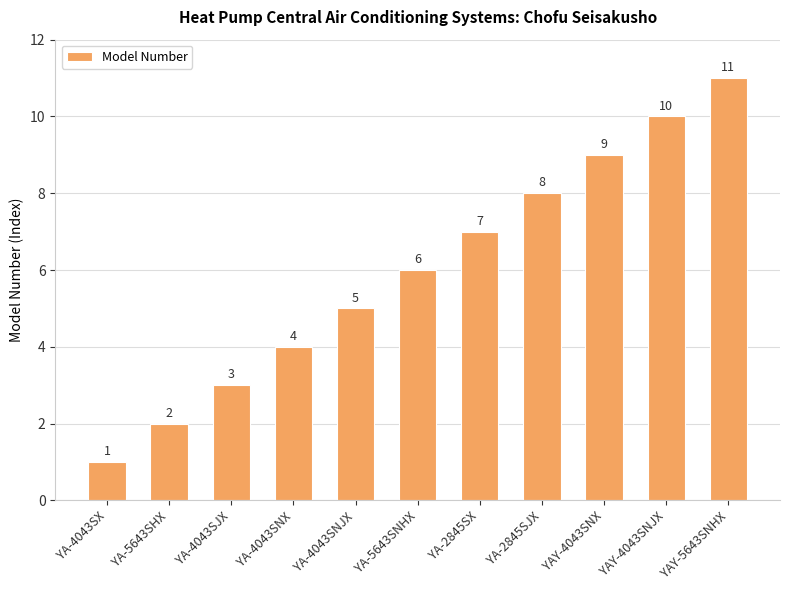

What is the difference between the maximum and second lowest values?

9